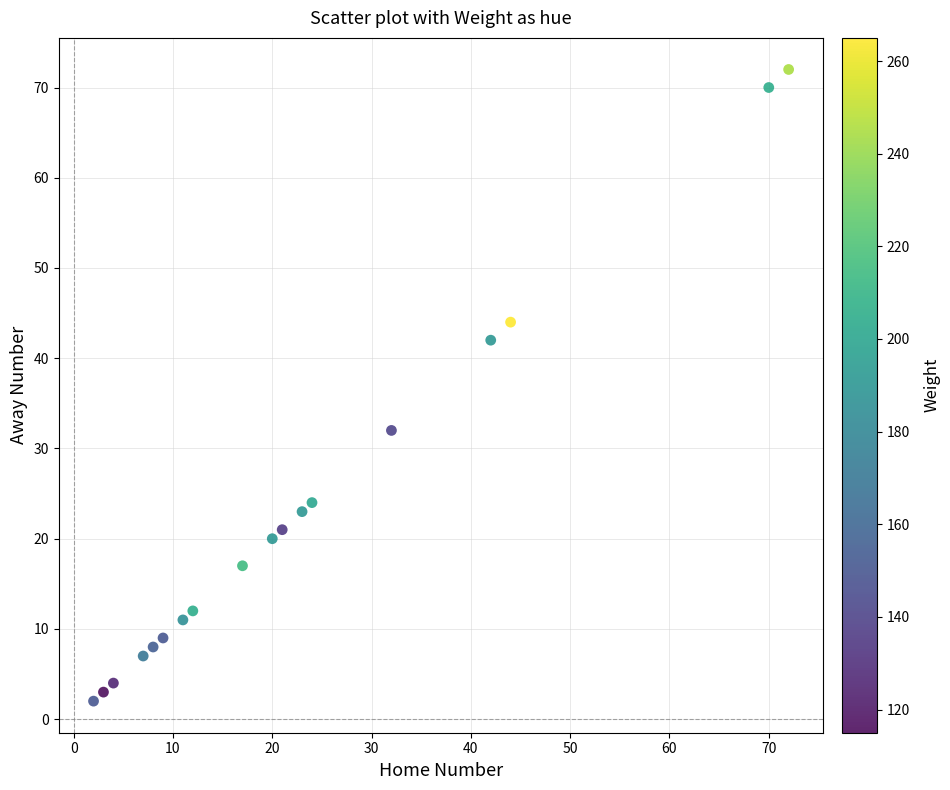

What is the range of Y values (max minus min)?

70